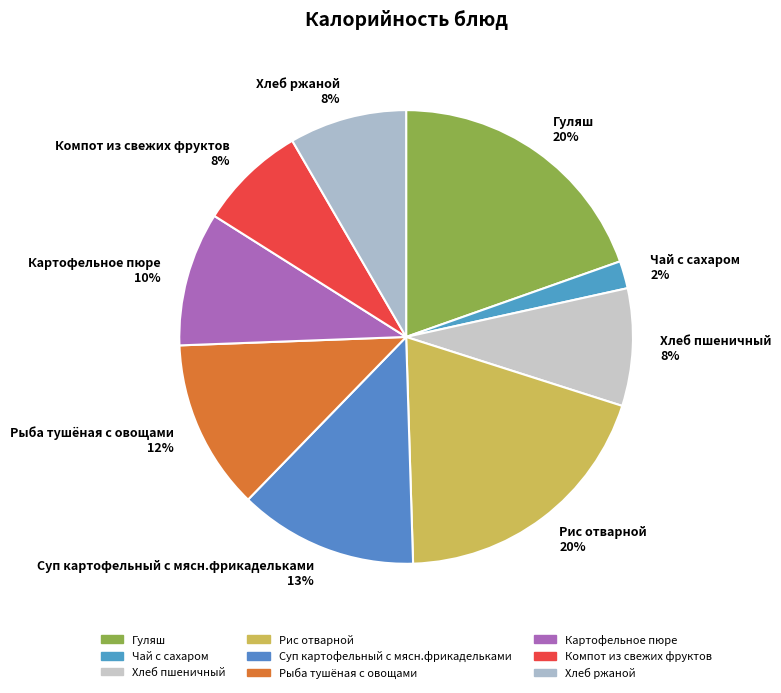

Between Хлеб ржаной and Картофельное пюре, which is larger?

Картофельное пюре